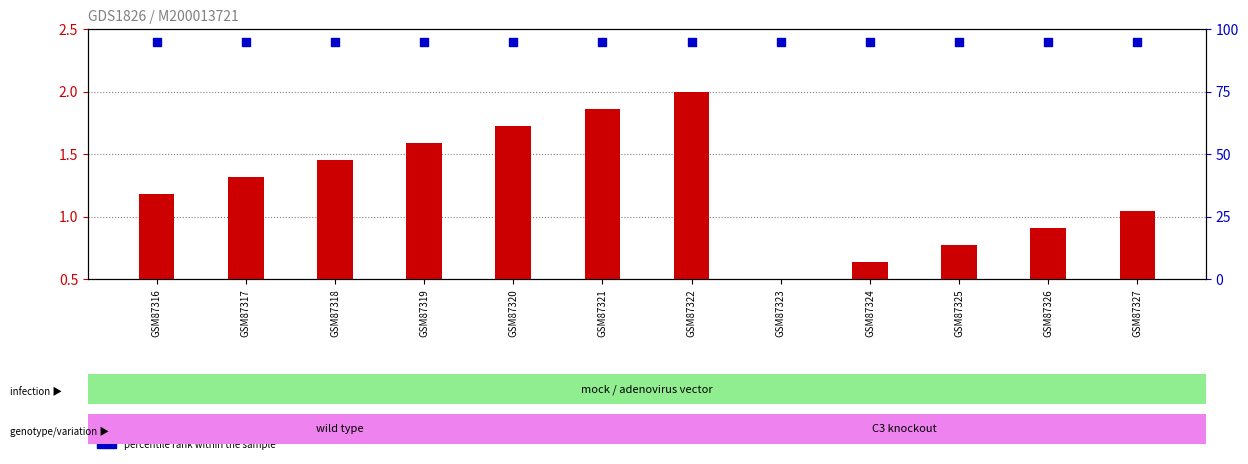

Which series reaches the maximum Y coordinate?

percentile rank within the sample